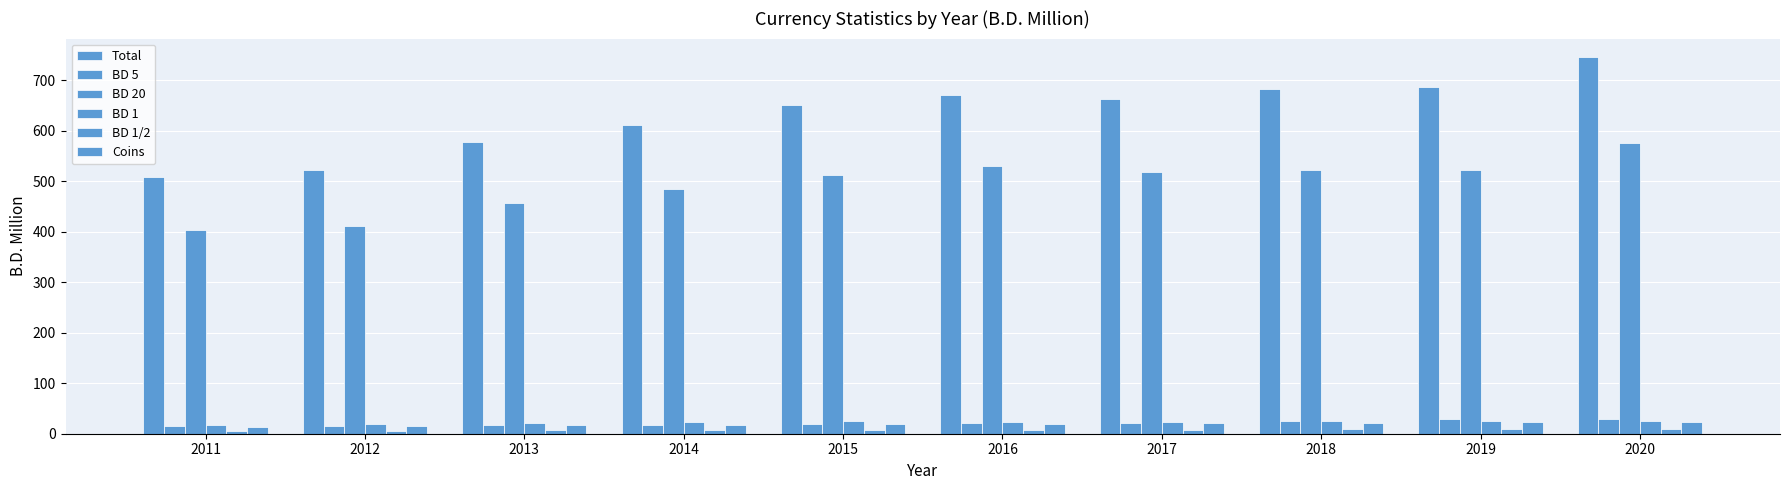

At which label does Total reach its minimum?

2011